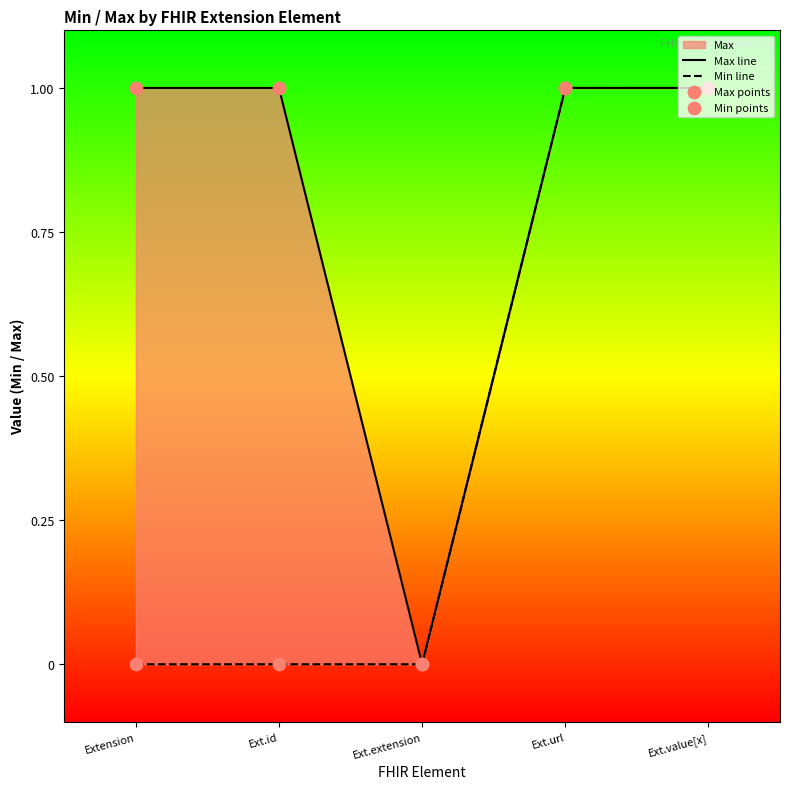

At which category is the sum across all series the highest?

Ext.url